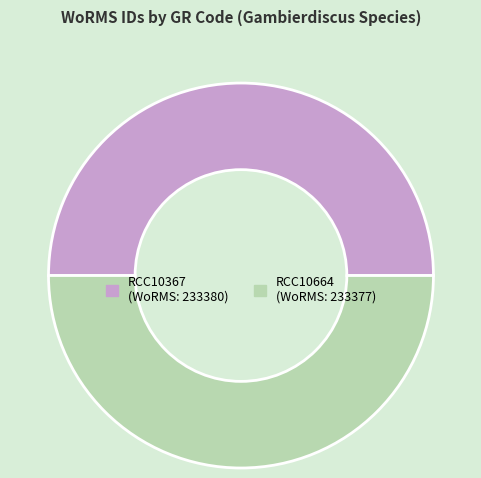

The RCC10664 slice represents 50% of the pie. True or false?

True